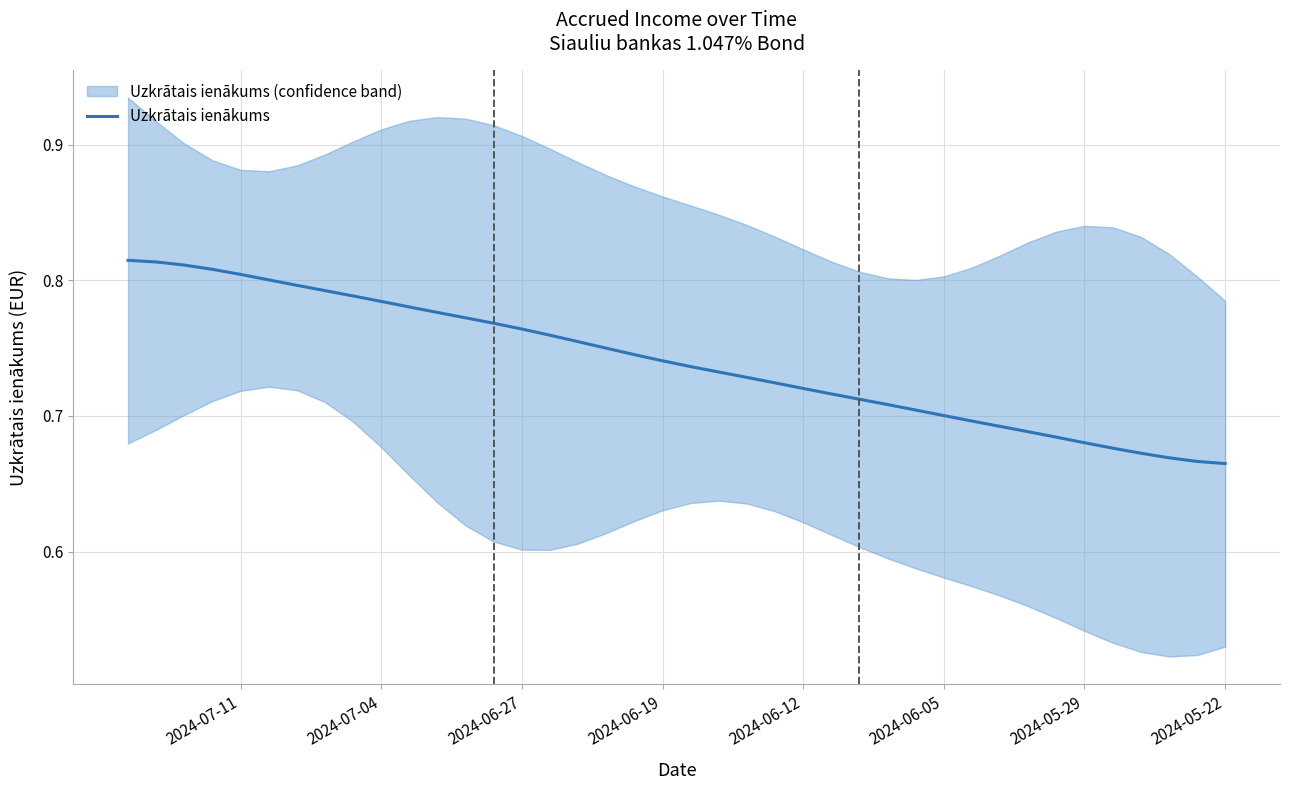

Is it true that the value at 17 is 0.4?

False